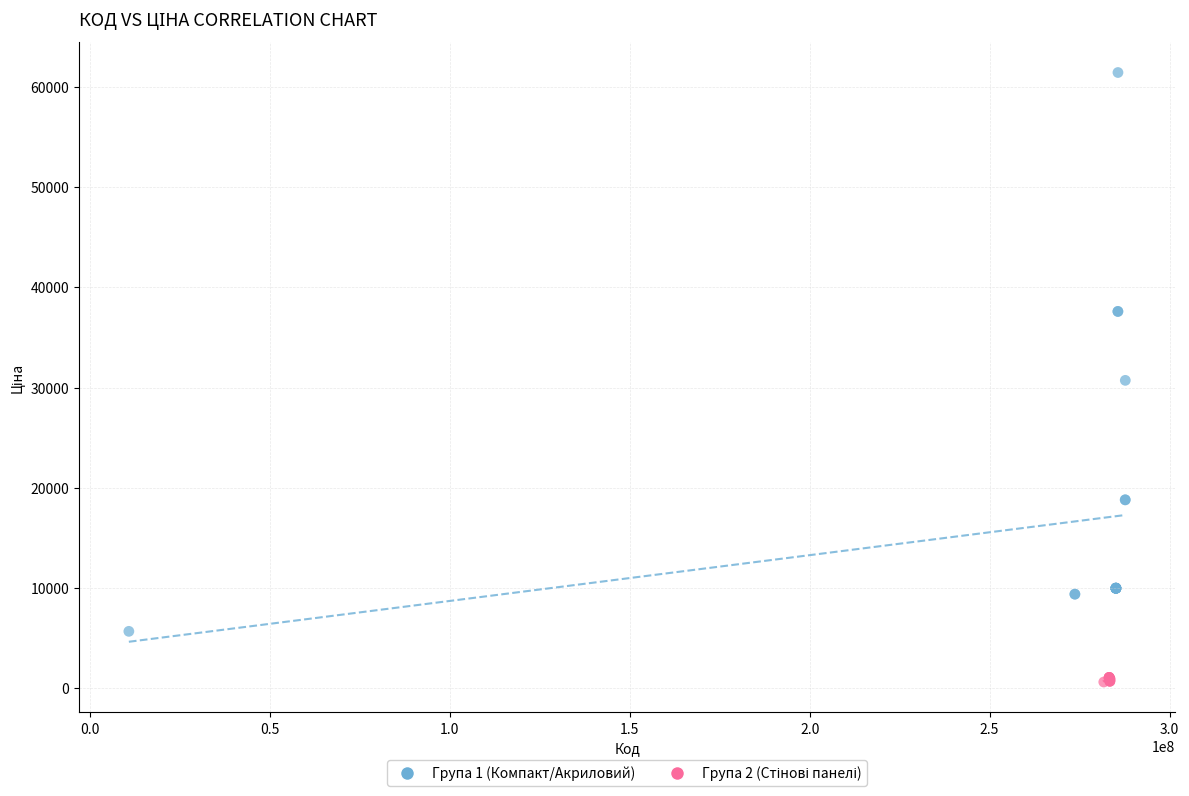

Which series has the largest Y range (max minus min)?

Група 1 (Компакт/Акриловий)